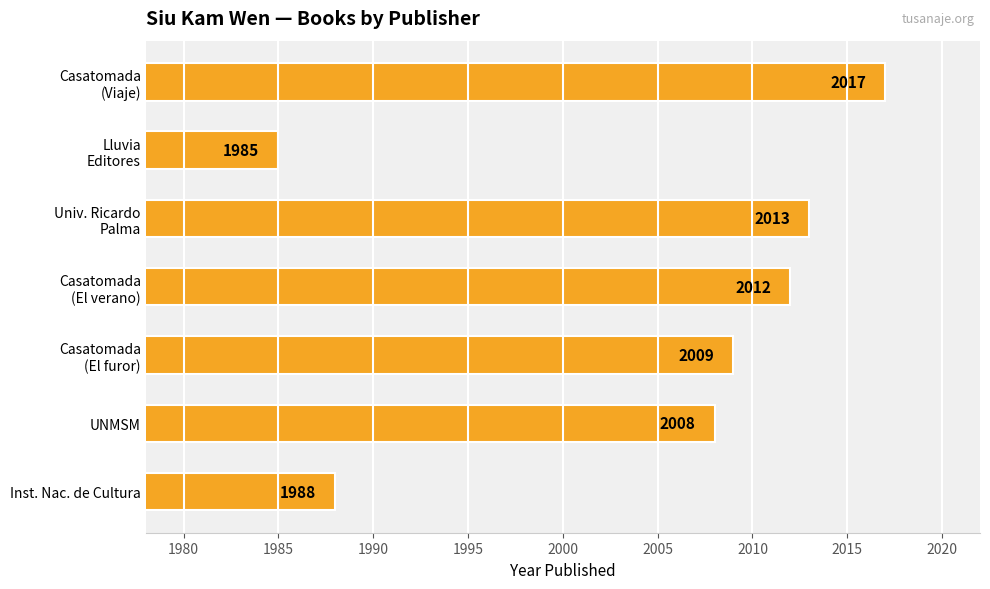

List the labels in order of value, largest first.

Casatomada
(Viaje), Univ. Ricardo
Palma, Casatomada
(El verano), Casatomada
(El furor), UNMSM, Inst. Nac. de Cultura, Lluvia
Editores